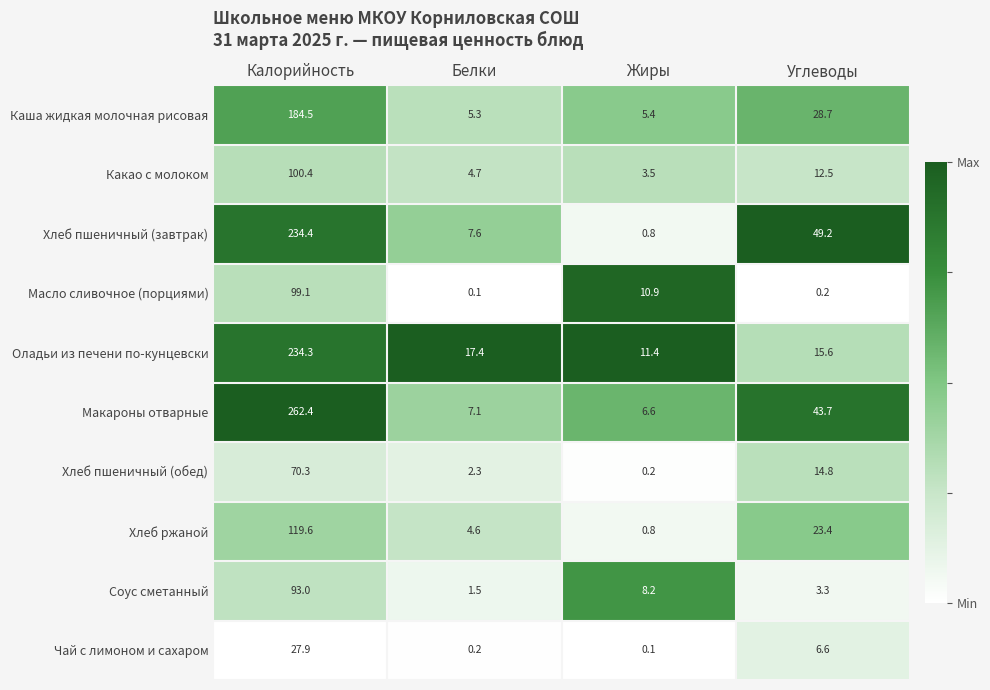

Which series has the largest total across all categories?

Макароны отварные